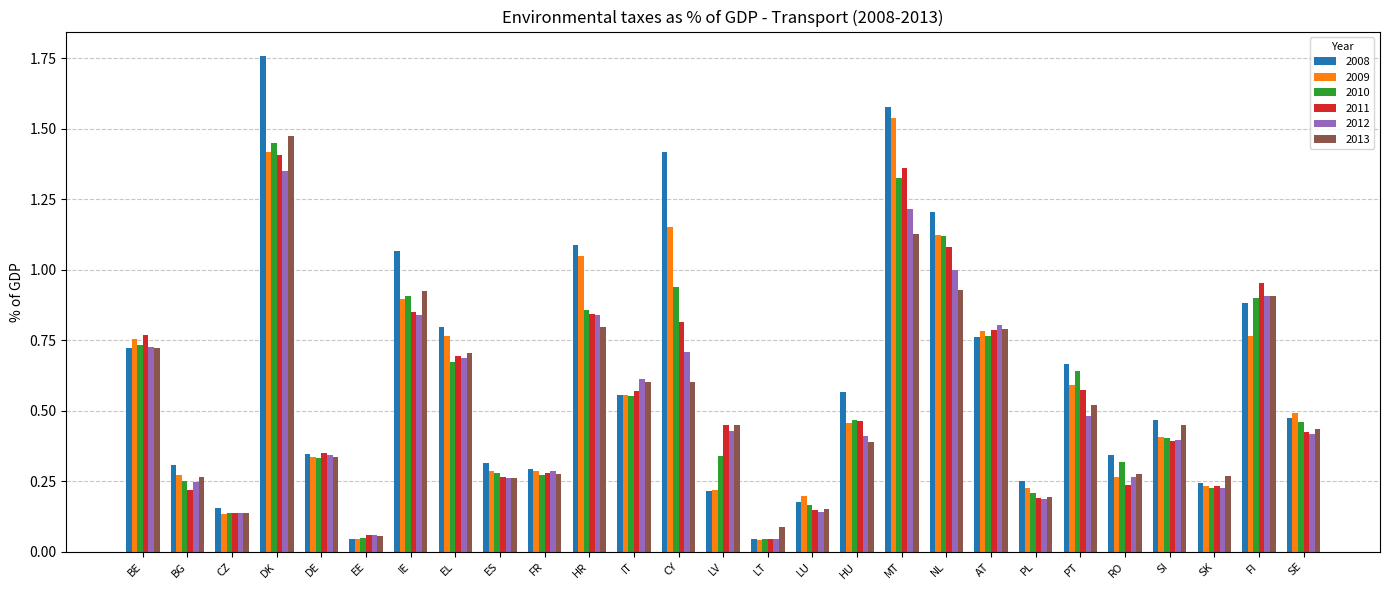

Which series has the largest range (max minus min)?

2008